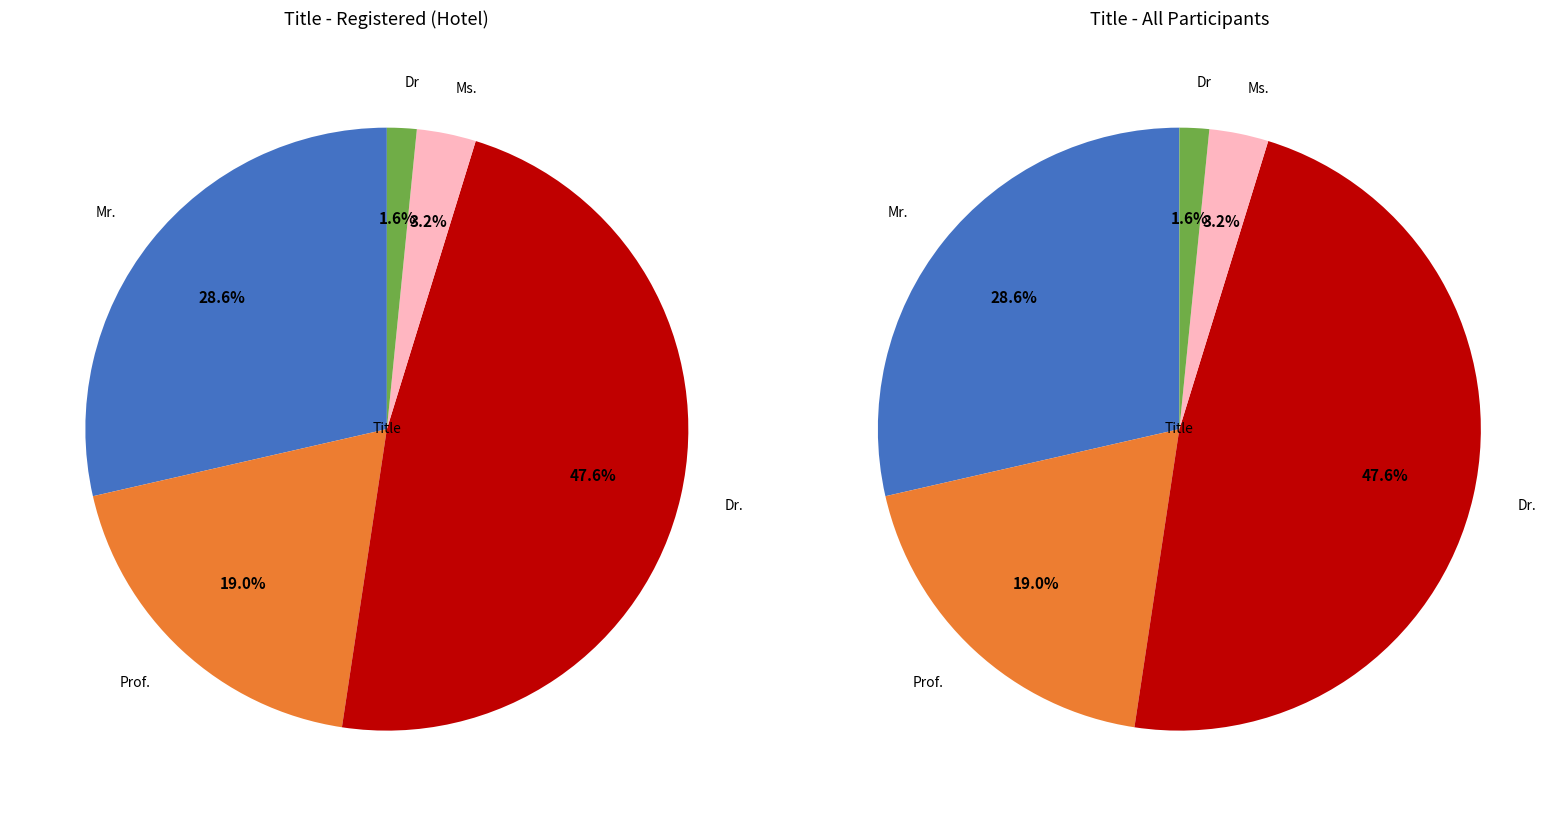

True or false: Mr. accounts for 29% of the total.

True